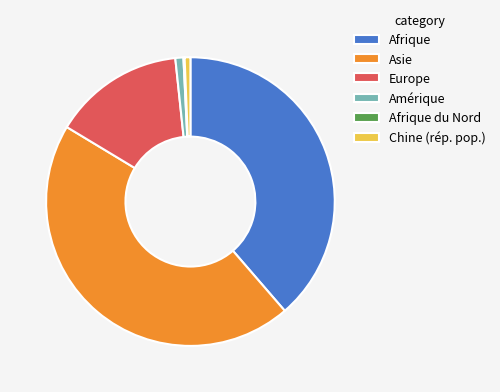

Is it true that Afrique is 26% of the pie?

False